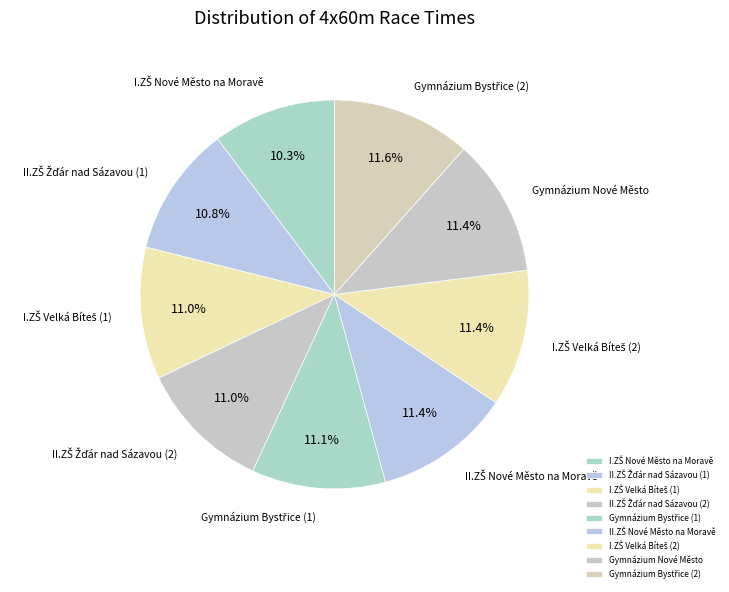

Does any single category account for the majority?

No